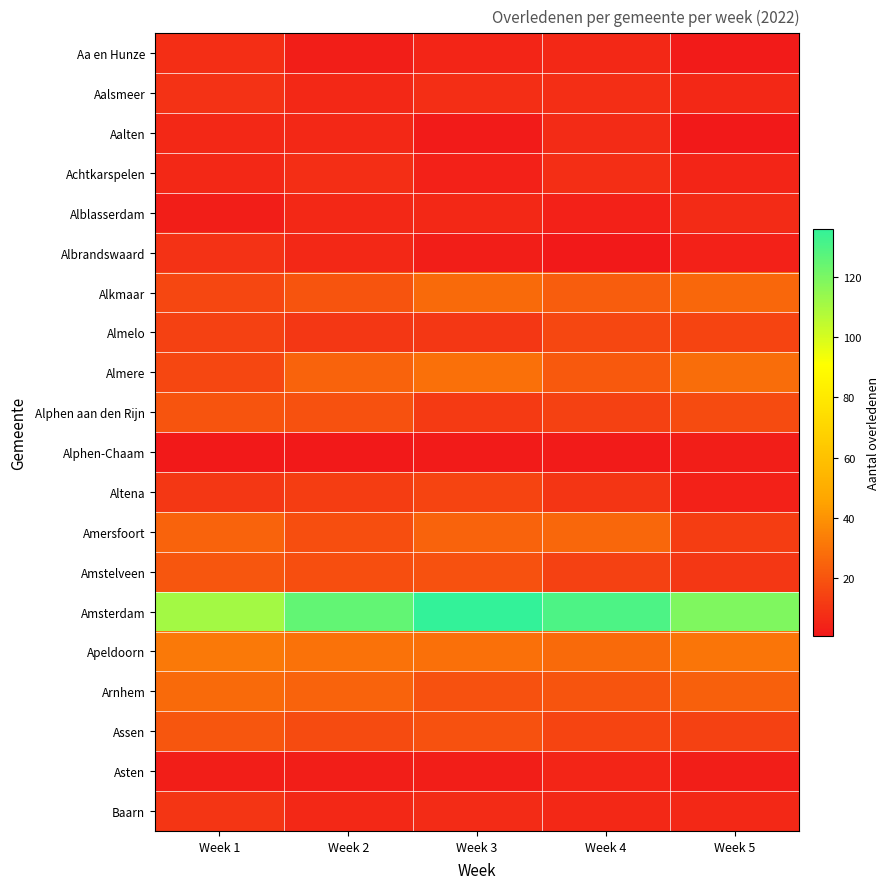

Which series has the widest spread of values?

Amsterdam